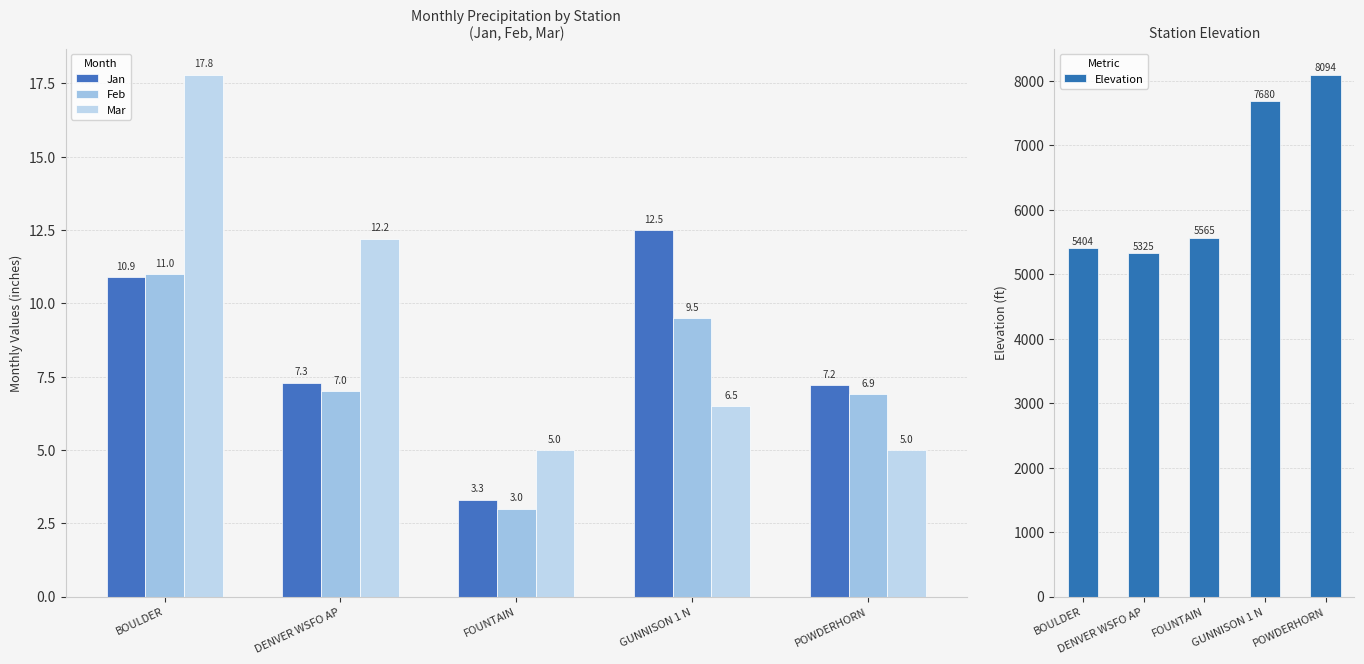

What is the difference between the maximum and minimum values in the Feb series?

8.0